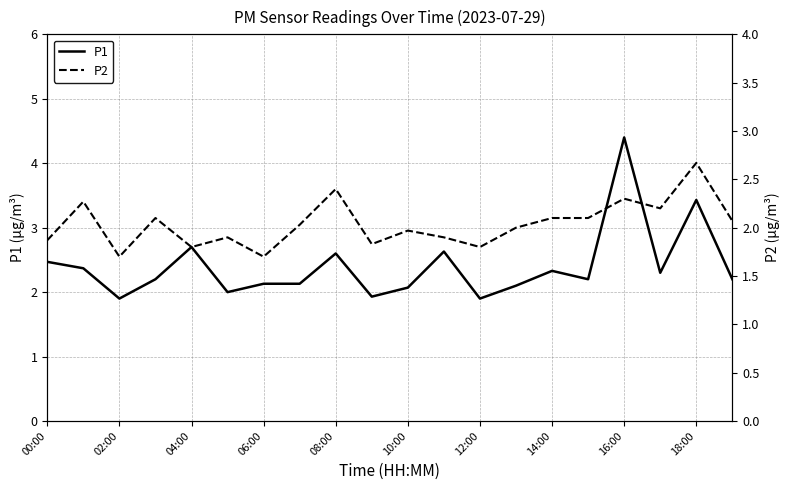

The P1 series shows 1.3 at 08:00. True or false?

False